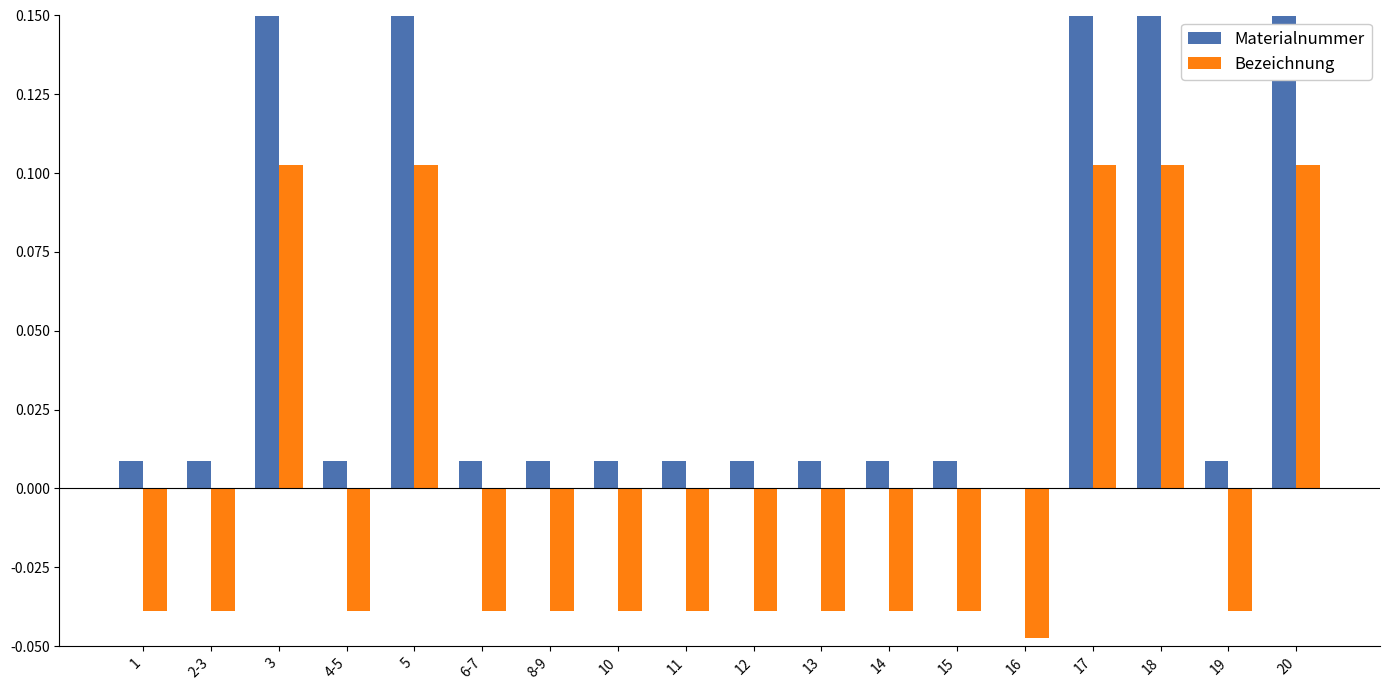

Is the value of Materialnummer at 15 greater than the value of Bezeichnung at 10?

Yes